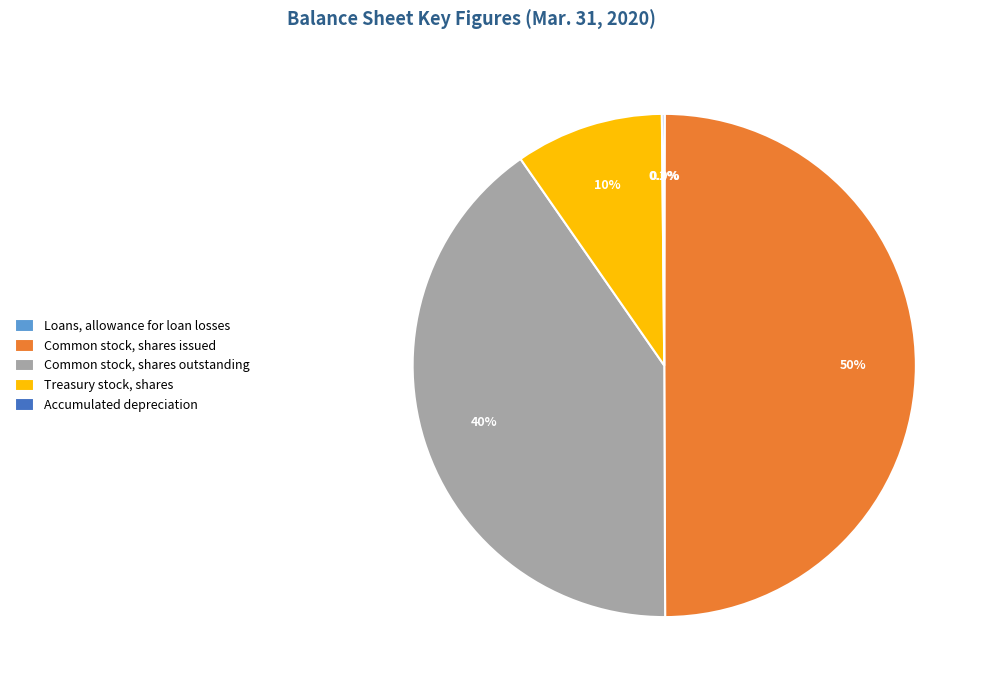

What percentage is NOT represented by Common stock, shares issued?

50.1%